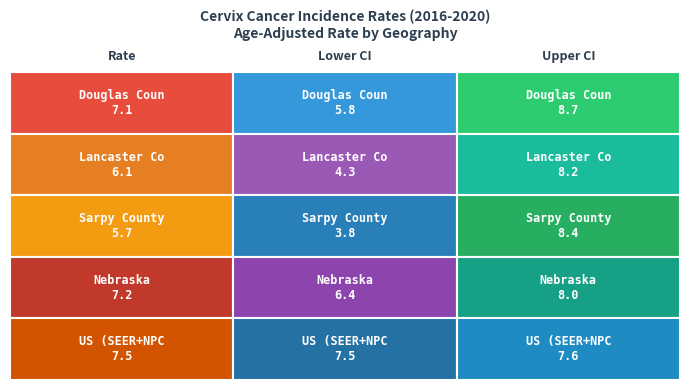

What is the approximate value of Douglas County at 1?

7.1